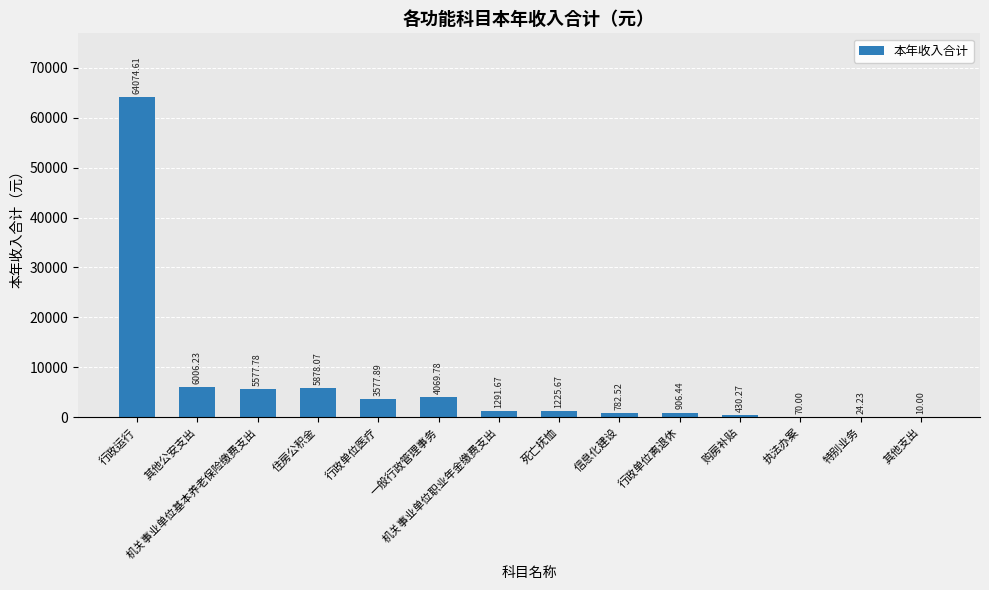

Where is the data nearest to the value 32042?

其他公安支出